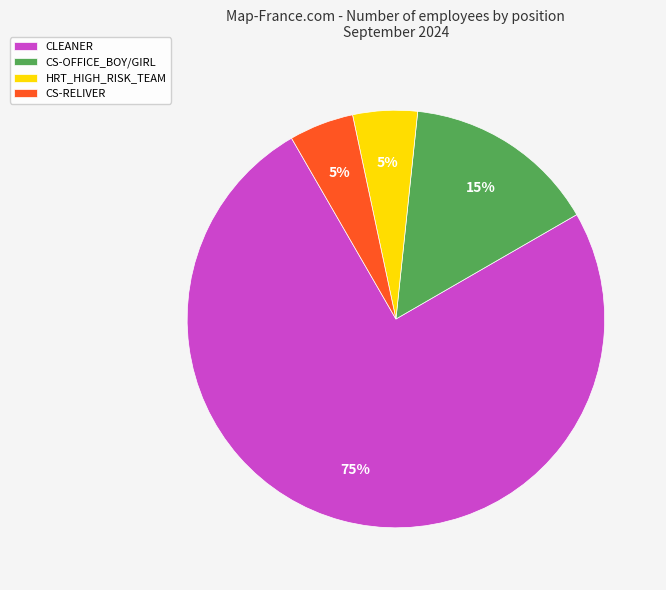

To the nearest percent, what percentage of the pie is CS-RELIVER?

5%